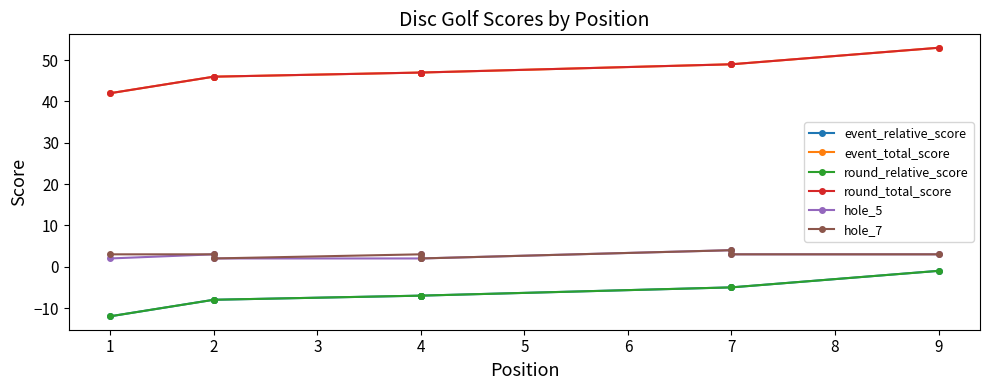

Is the value of hole_7 at 9 greater than the value of hole_5 at 7?

No